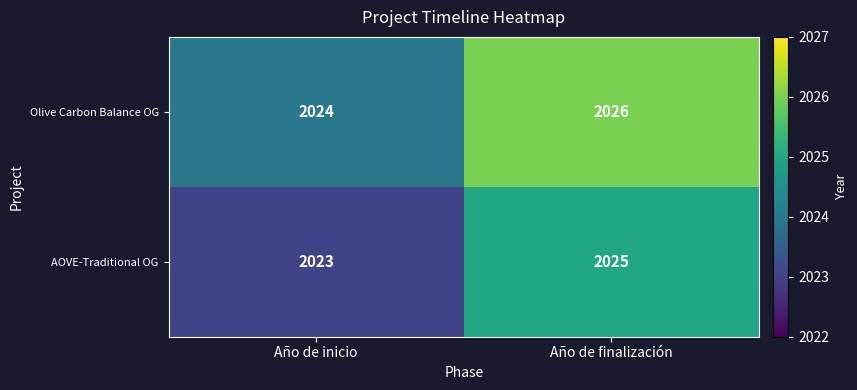

What is the approximate value of AOVE-Traditional OG at Año de inicio?

2023